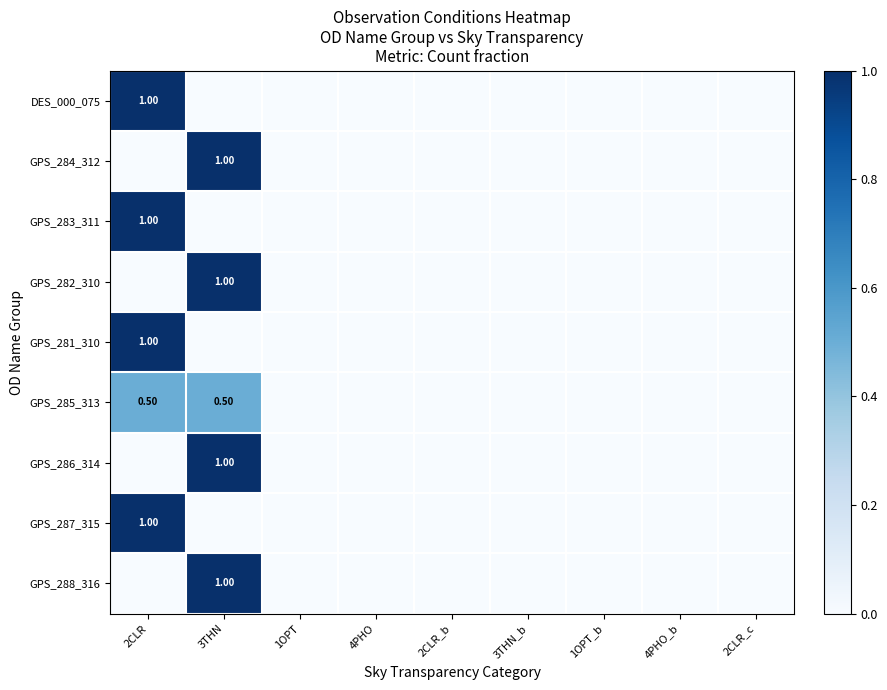

The GPS_286_314 series shows -0.7 at 1OPT_b. True or false?

False